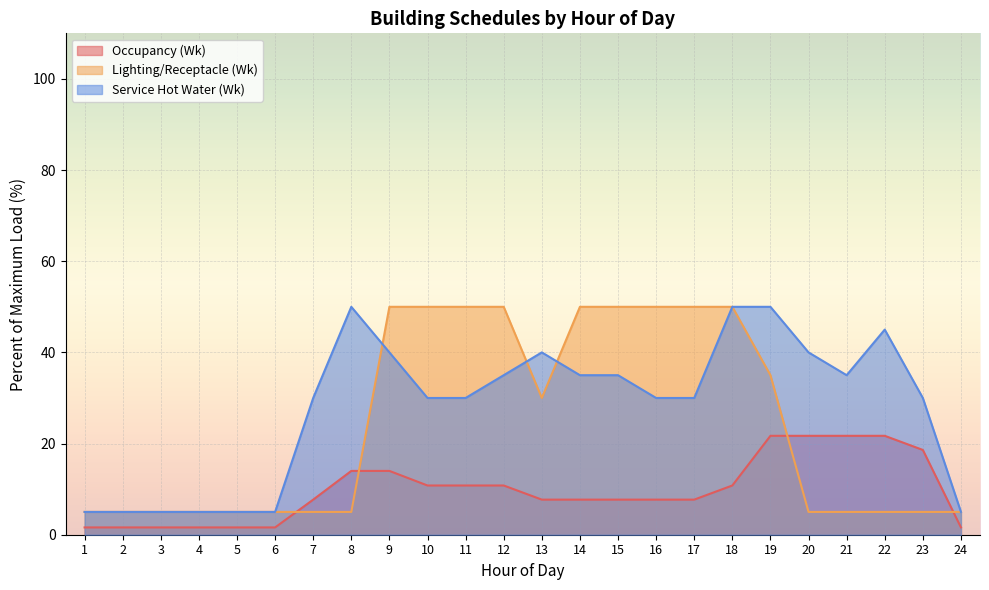

Where do Lighting/Receptacle (Wk) and Occupancy (Wk) first cross each other?

6 and 7